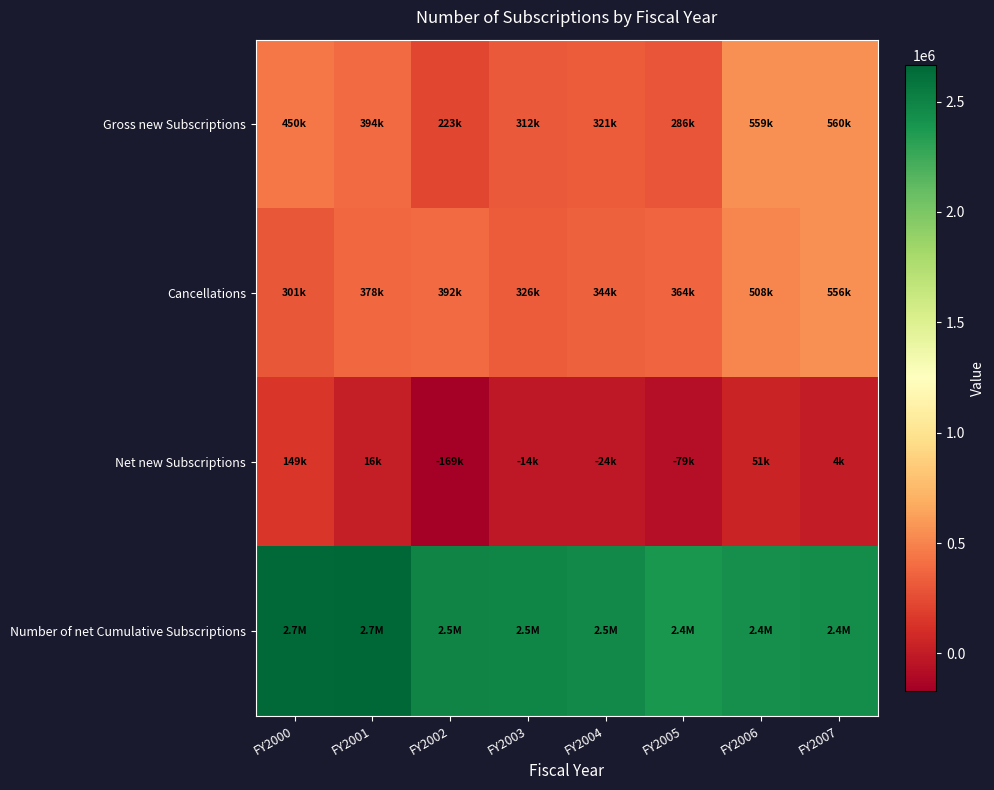

At which category is the sum across all series the highest?

FY2007